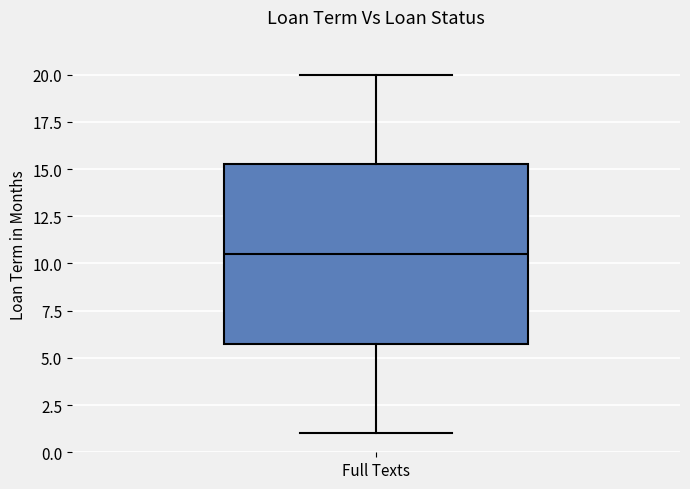

Transcribe this box plot: give where the median line is, the range the box spans, and where the two whiskers end, as read against the y-axis. The values are not printed on the chart, so give them approximately, as read against the axis.

median 10.5, box 6.0 to 15.5, whiskers 1.0 to 20.0